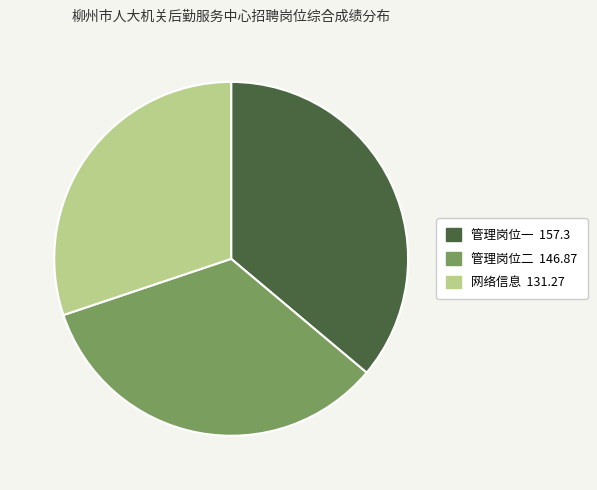

Does 管理岗位二 146.87 represent more than half of the total?

No